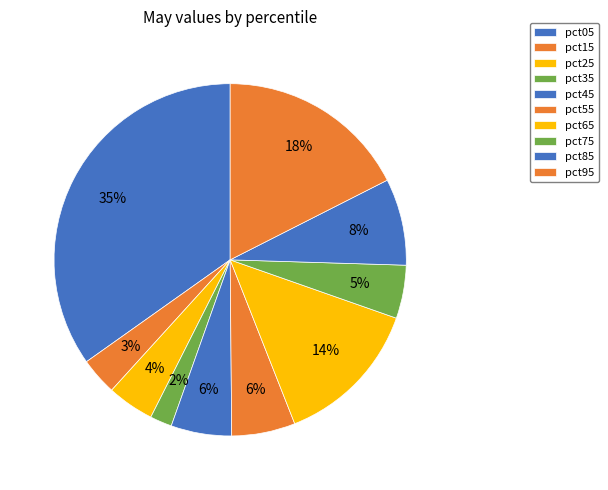

True or false: pct85 accounts for 1% of the total.

False